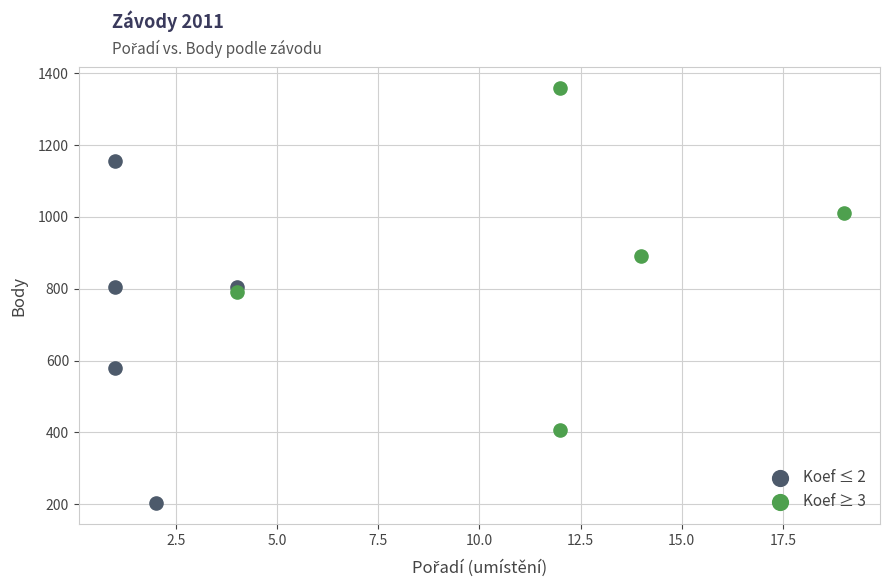

Which series contains the highest Y value?

Koef ≥ 3